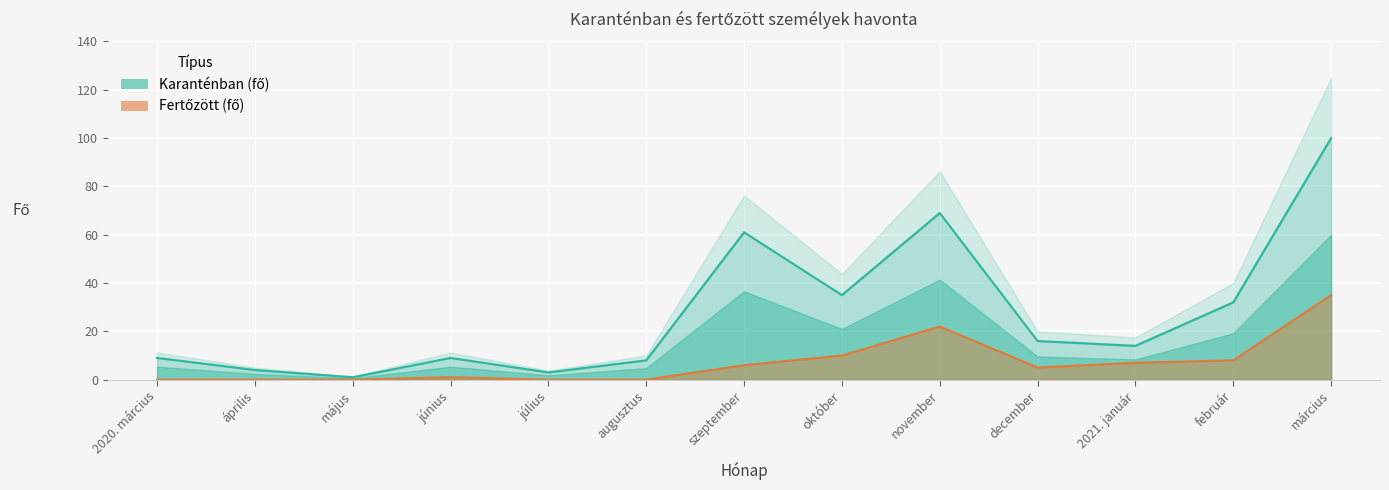

Reading right to left, what are all the values shown in this chart?

Karanténban (fő): 100	32	14	16	69	35	61	8	3	9	1	4	9
Fertőzött (fő): 35	8	7	5	22	10	6	0	0	1	0	0	0